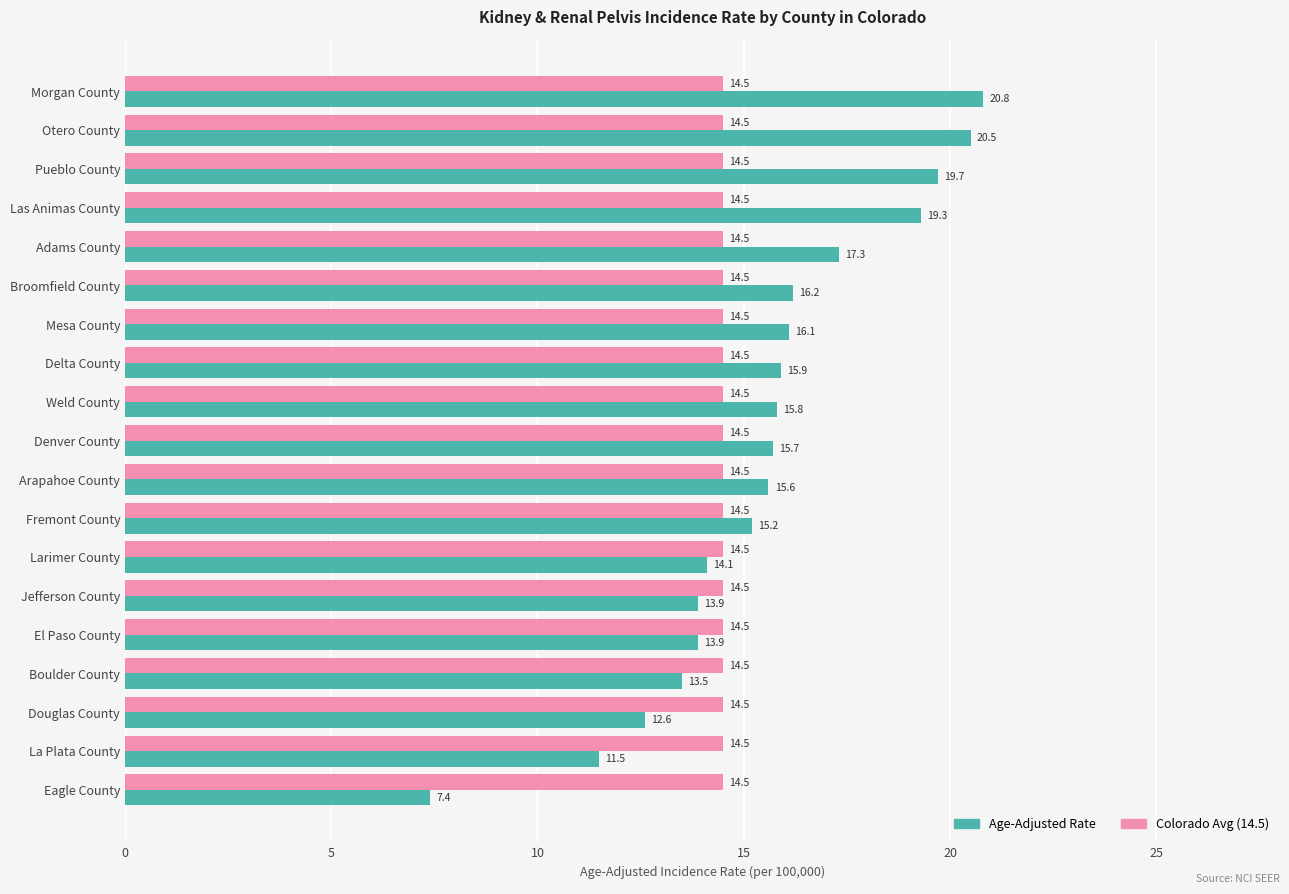

What is the total value across all series at La Plata County?

26.0